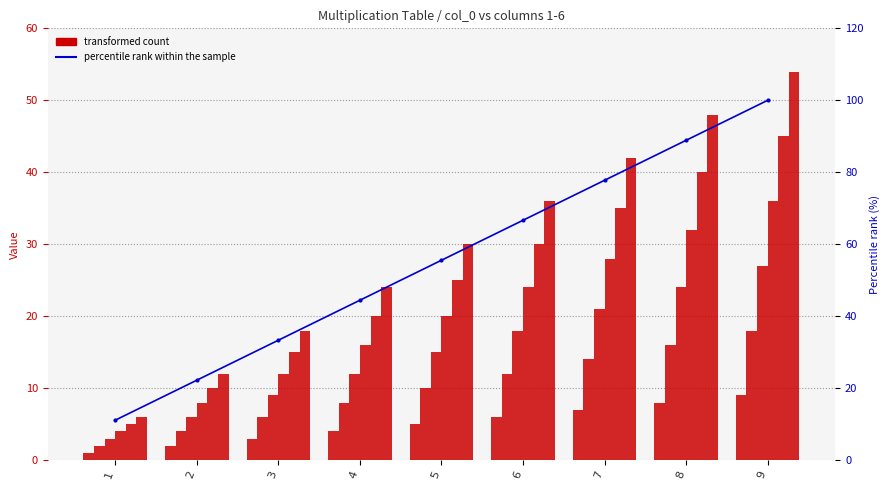

What is the difference between the values at 8 and 6?

22.2